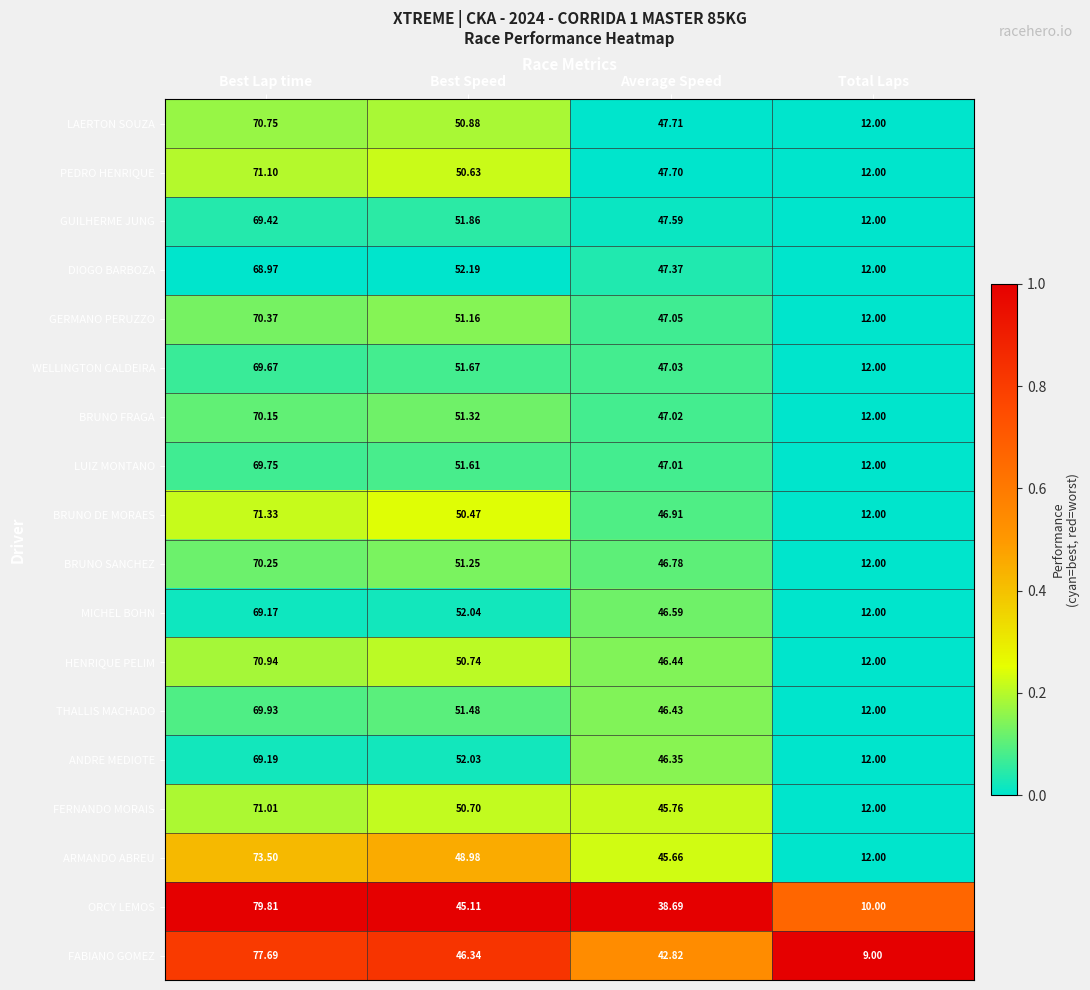

Which series has the widest spread of values?

ORCY LEMOS